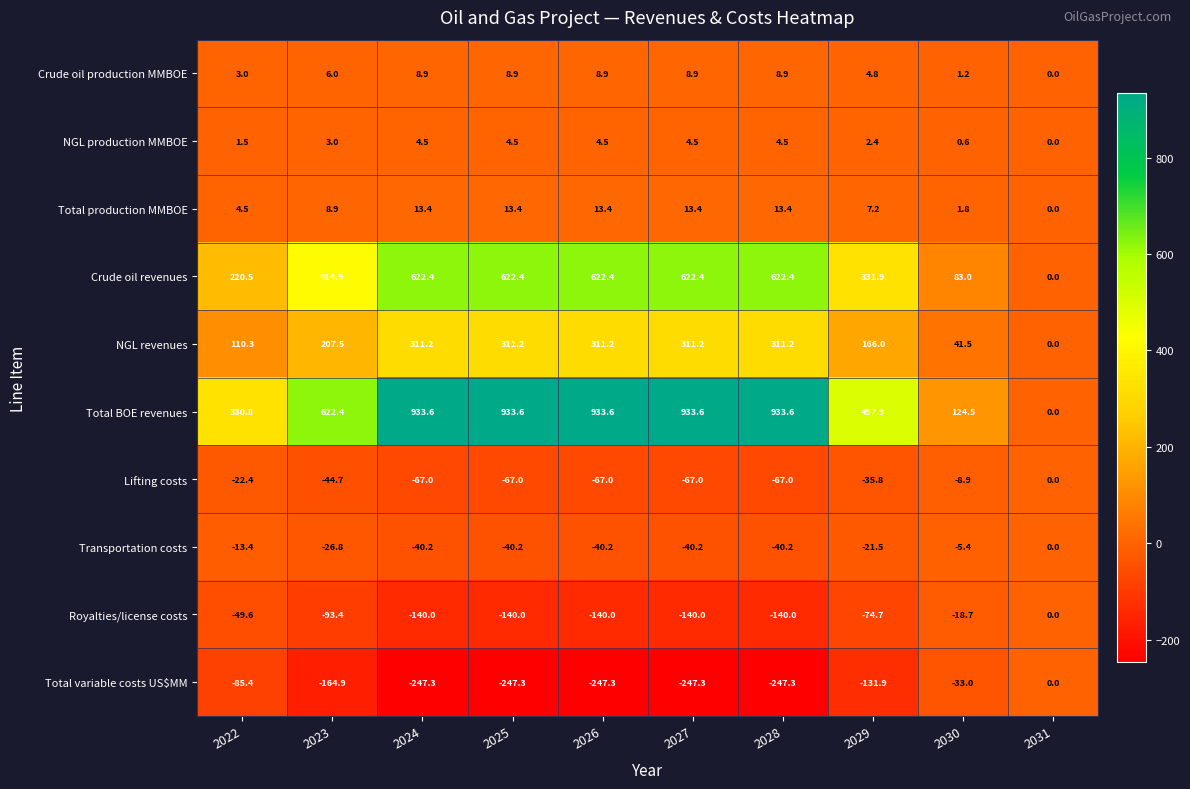

At which label is Royalties/license costs closest to -70?

2029